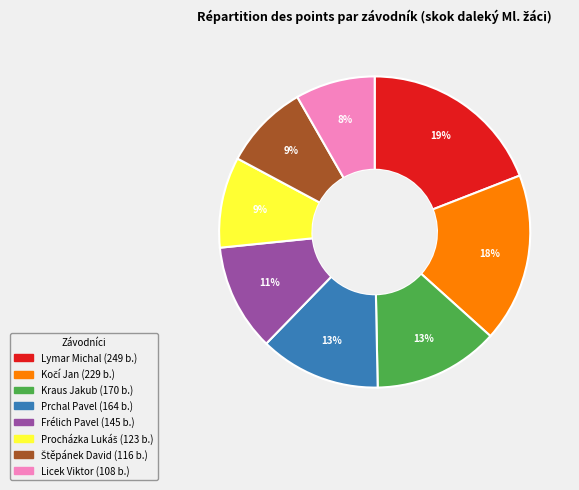

Which category has the biggest portion of the pie?

Lymar Michal